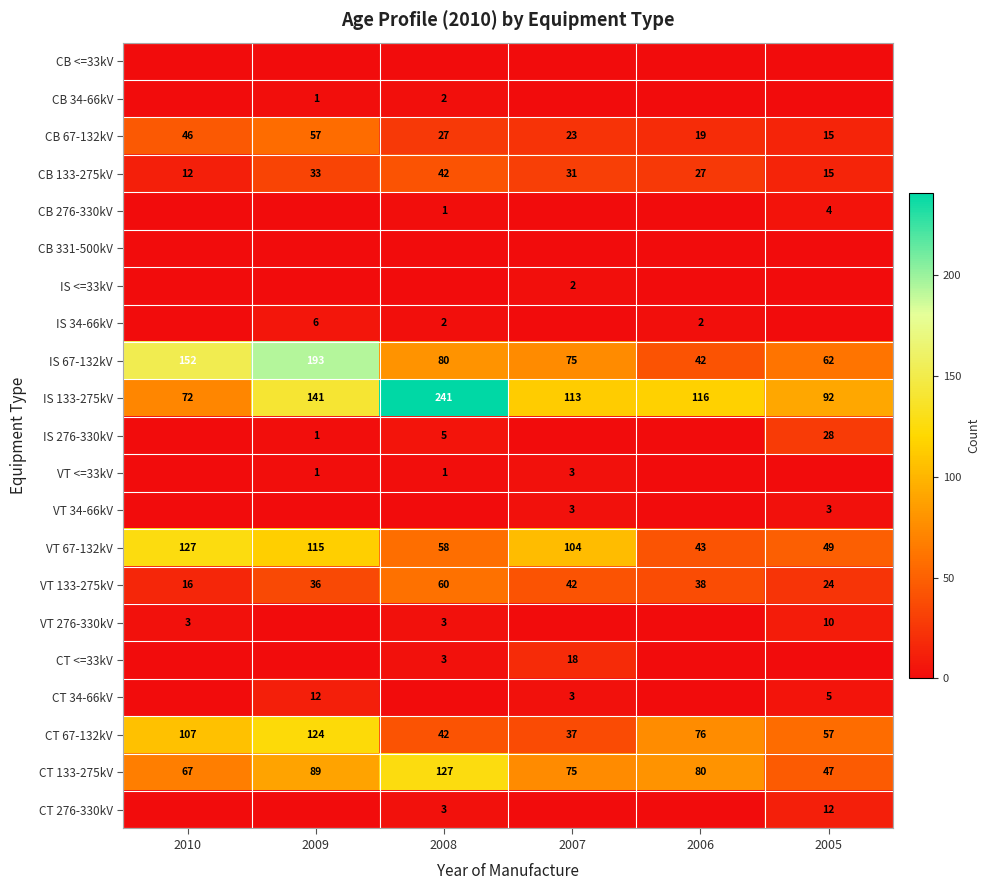

The CT 34-66kV series shows 12 at 2009. True or false?

True